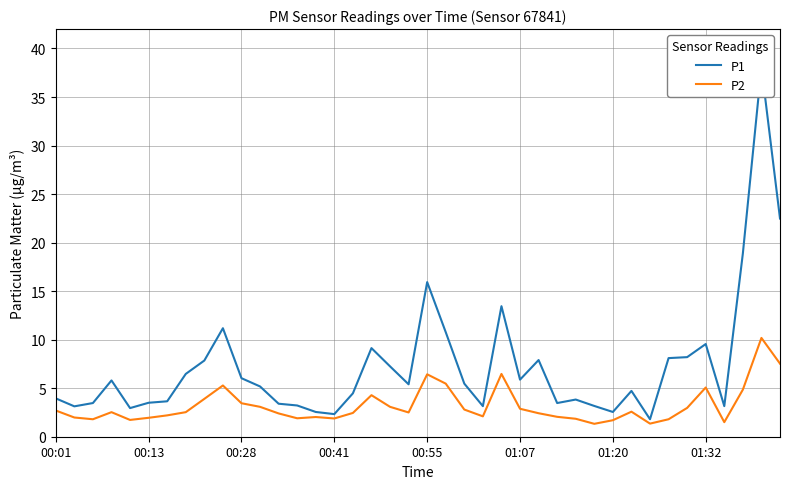

Where does the P2 series first go above 2?

00:01